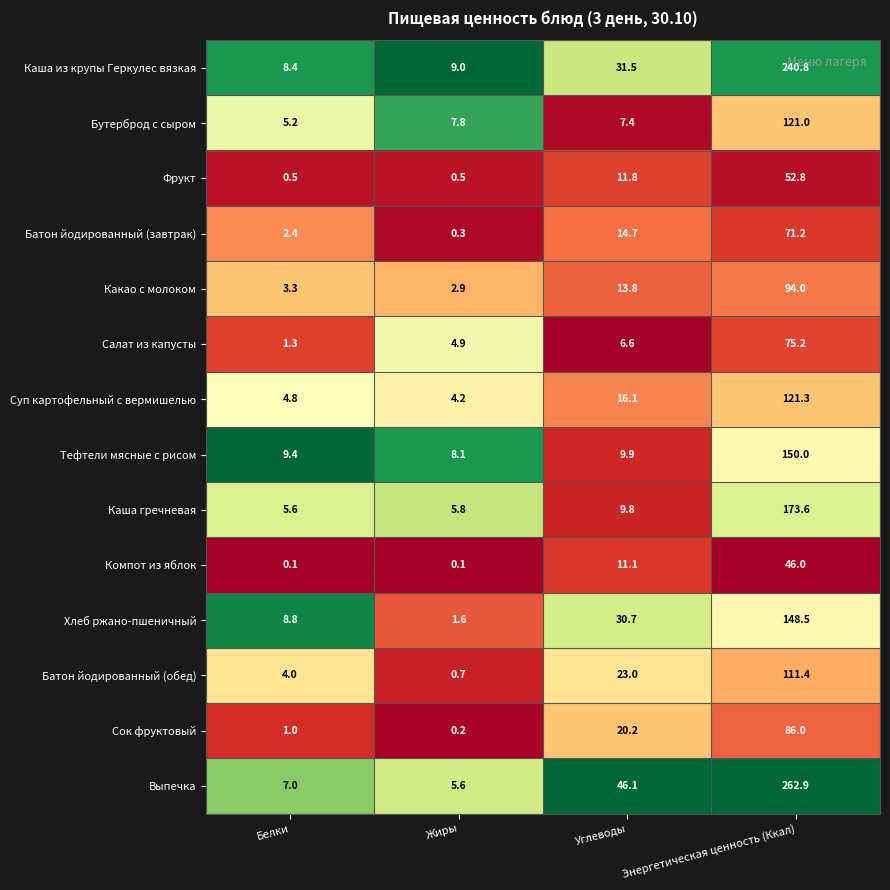

Between Жиры and Энергетическая ценность (Ккал), which series saw the biggest shift?

Выпечка